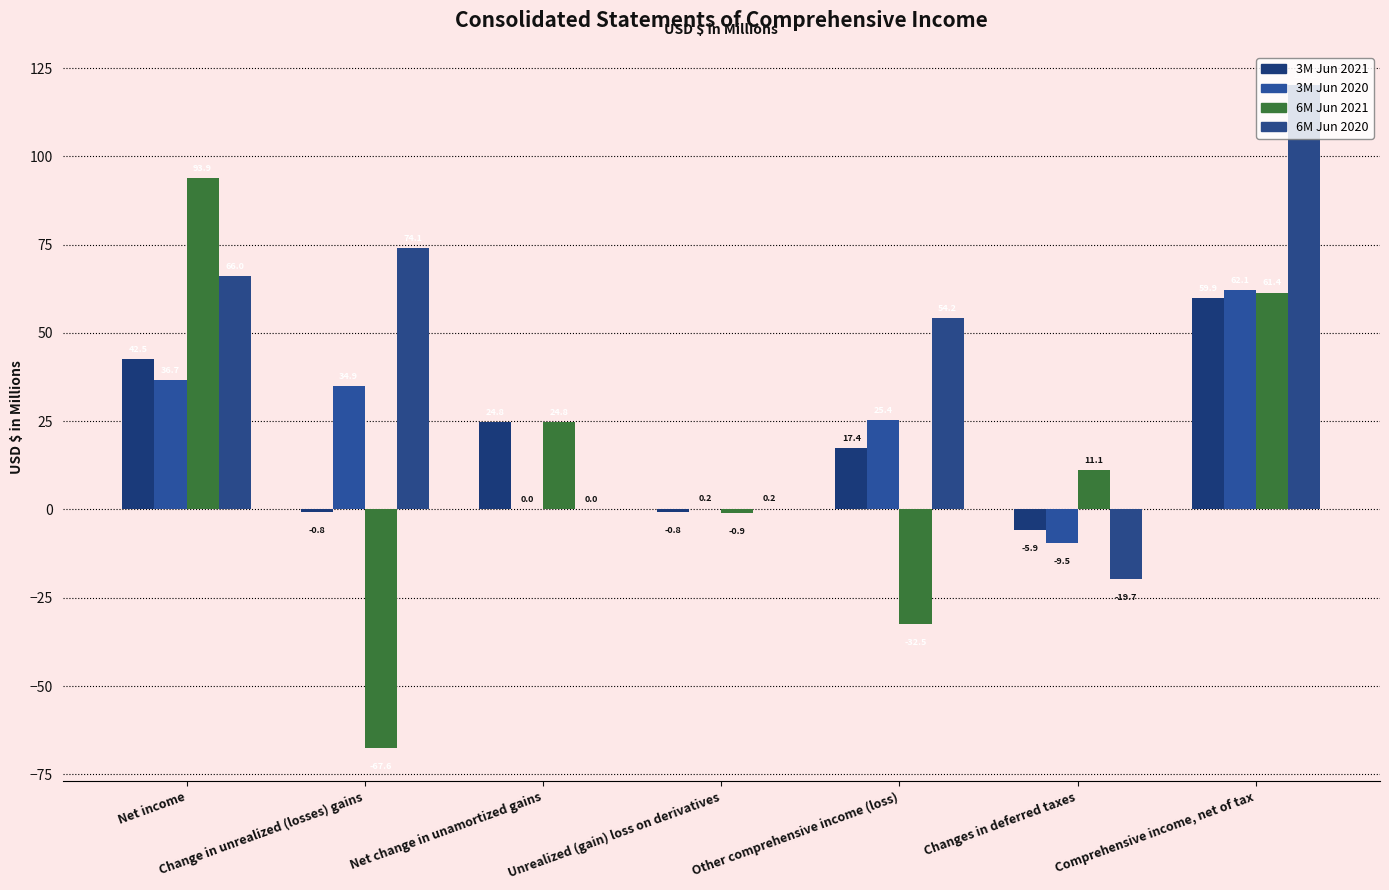

What is the total value across all series at Other comprehensive income (loss)?

64.5